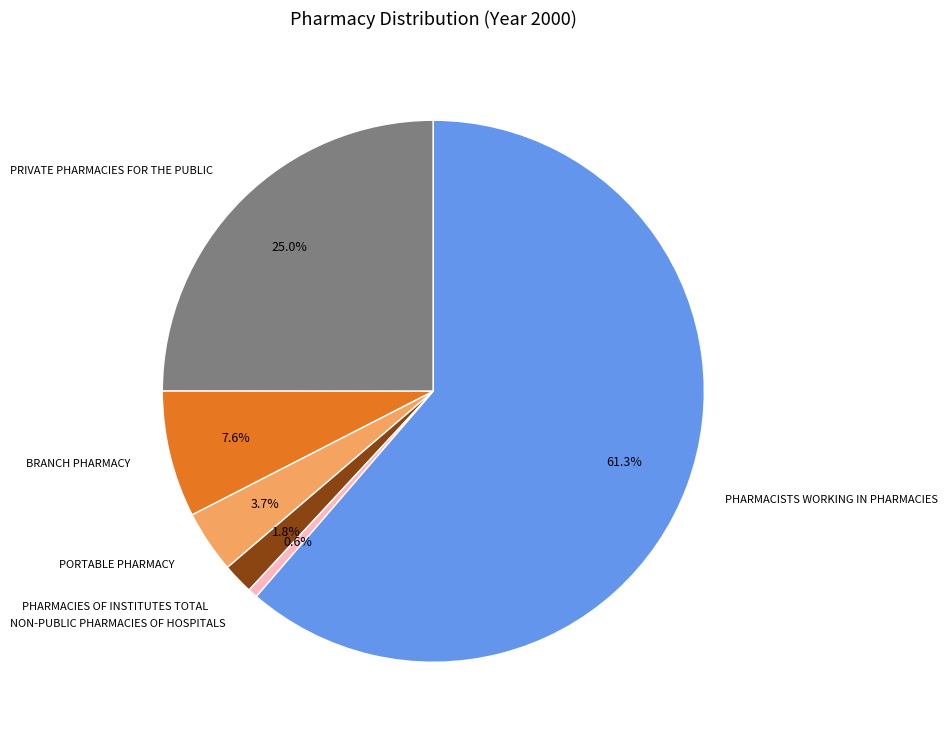

Is there a majority slice in this chart?

Yes